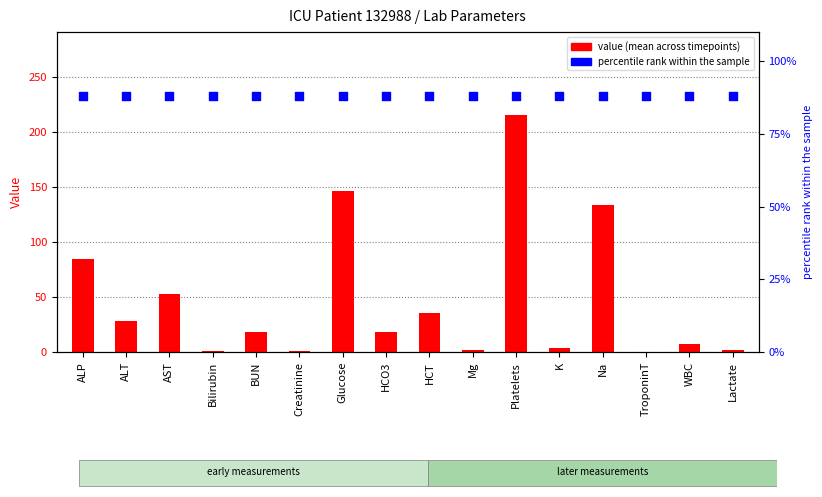

Which series contains the lowest Y value?

value